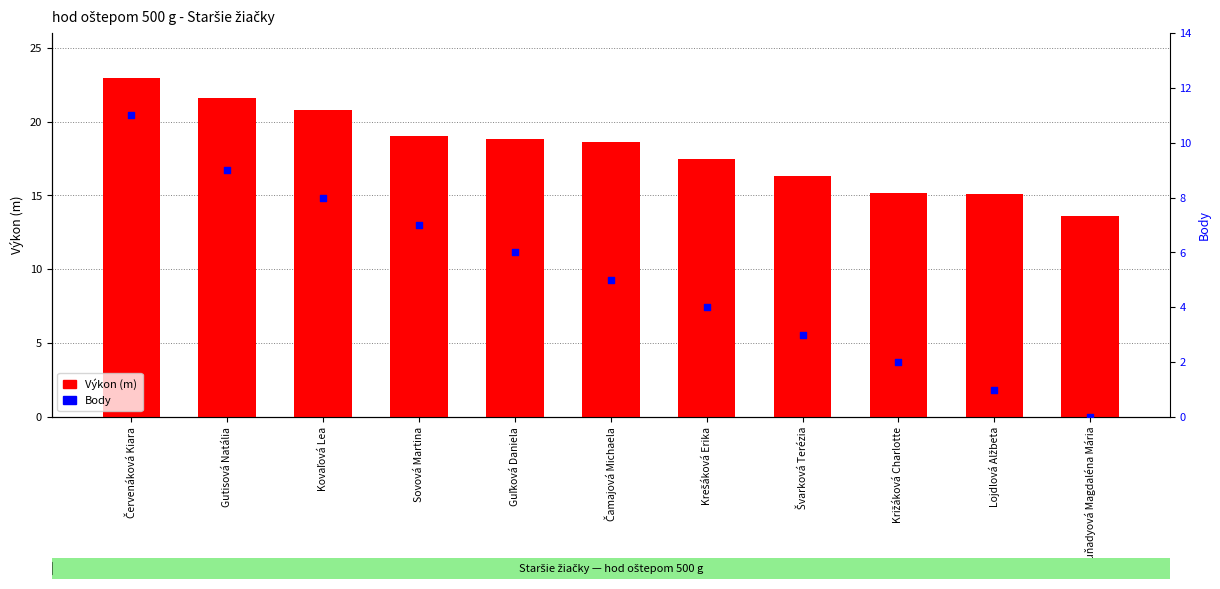

At which category is the sum across all series the highest?

Červenáková Kiara